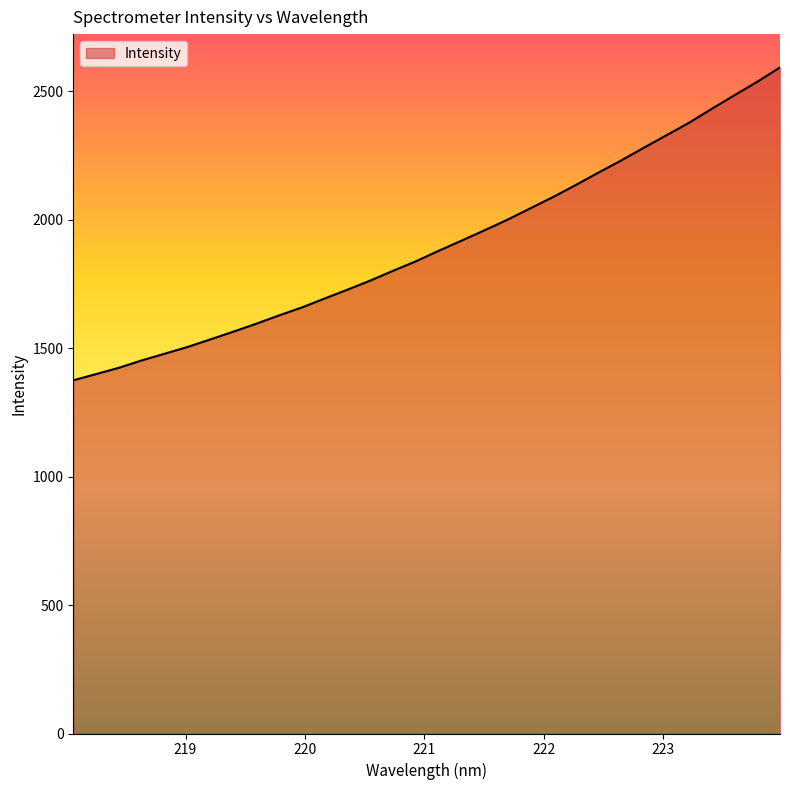

What is the maximum value shown in the chart?

2592.9